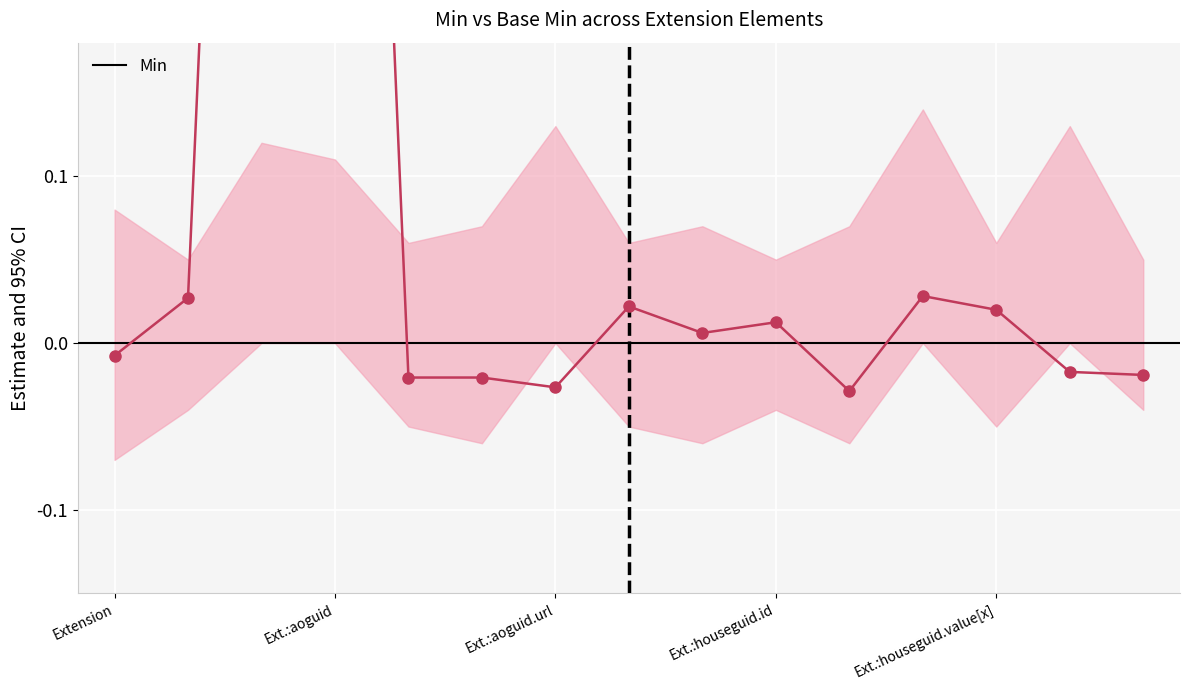

True or false: the data shows -0.0 at 10.

True